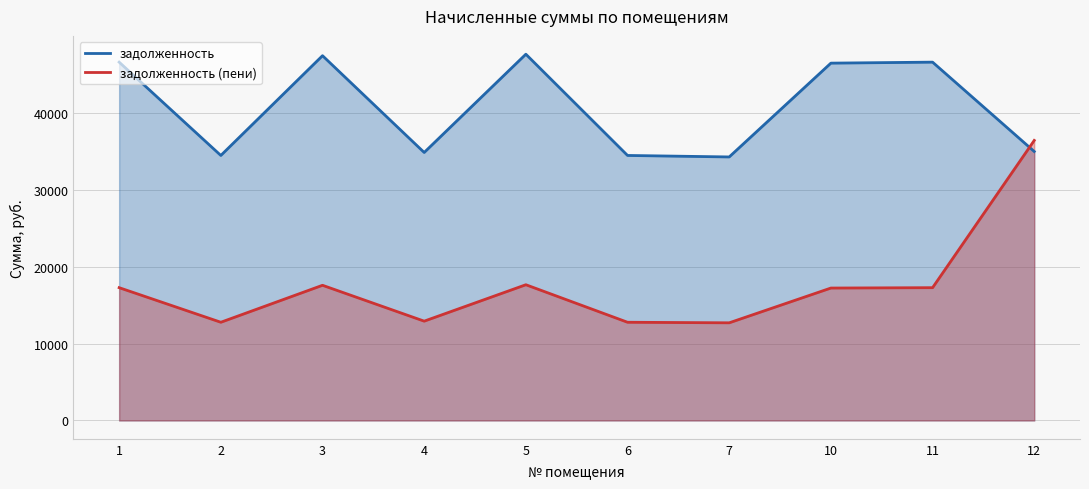

True or false: задолженность (пени) and задолженность cross at least once.

True